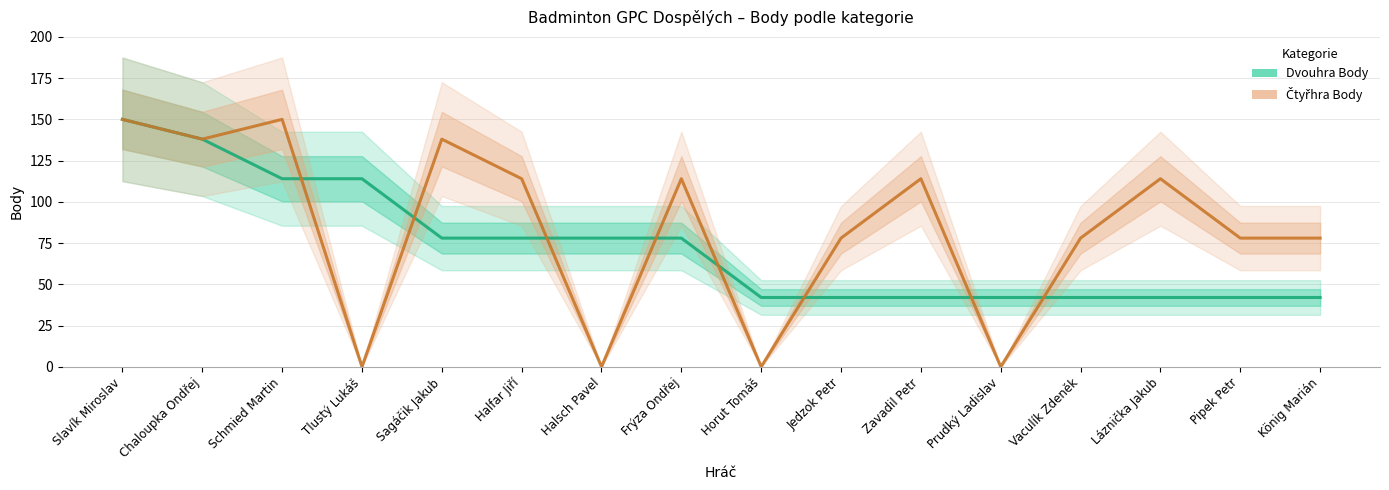

The value of Dvouhra Body at Chaloupka Ondřej is 240. True or false?

False